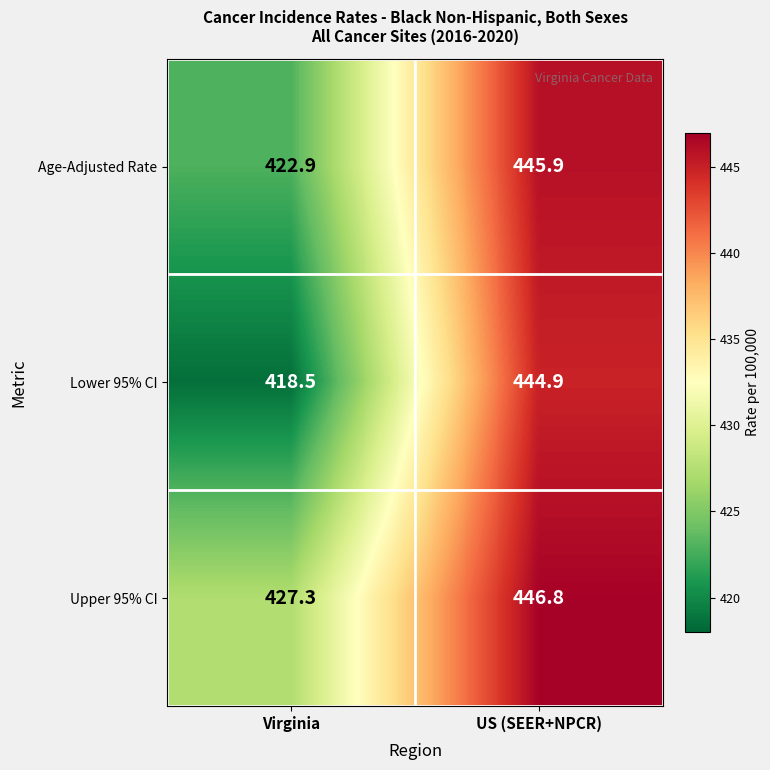

What is the difference between the Upper 95% CI values at US (SEER+NPCR) and Virginia?

19.5